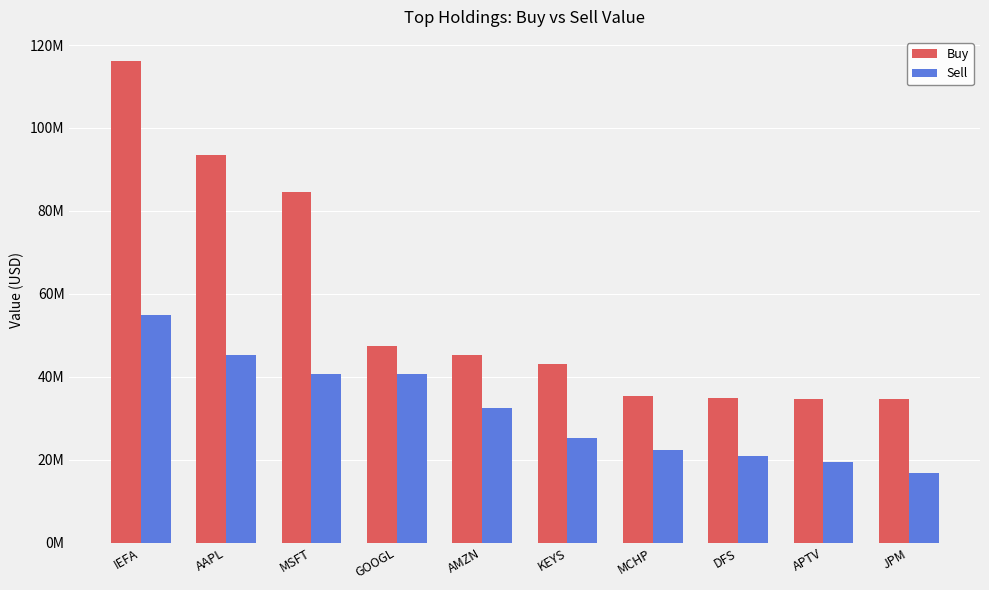

Rank the categories by Buy value from highest to lowest.

IEFA, AAPL, MSFT, GOOGL, AMZN, KEYS, MCHP, DFS, APTV, JPM